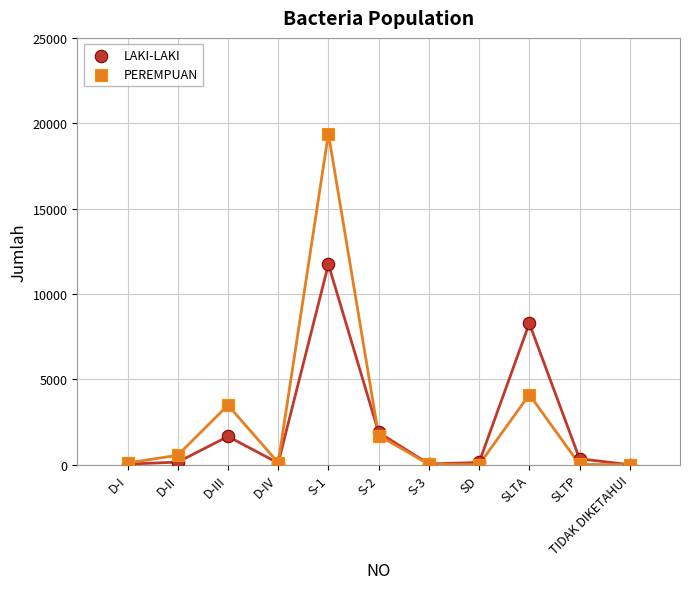

Which series reaches the maximum Y coordinate?

PEREMPUAN